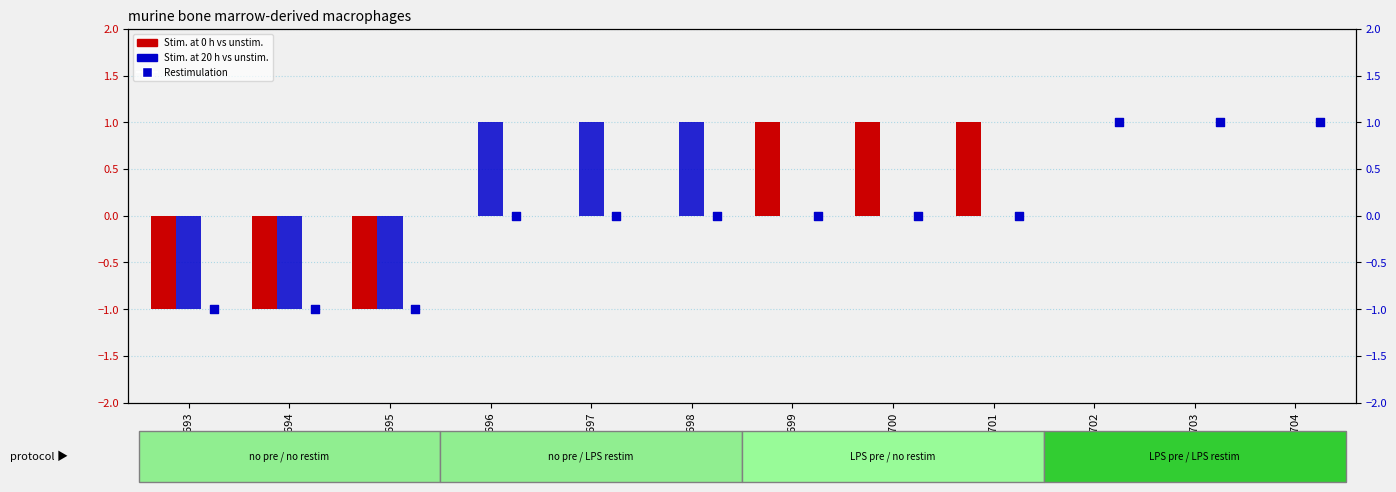

At how many categories does at least one series exceed 0?

9